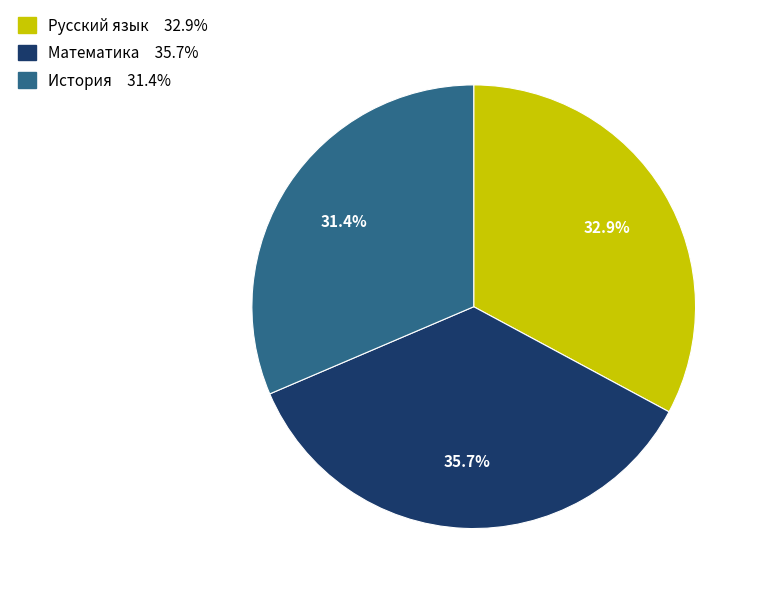

To the nearest percent, what is the combined percentage of Математика and История?

67%